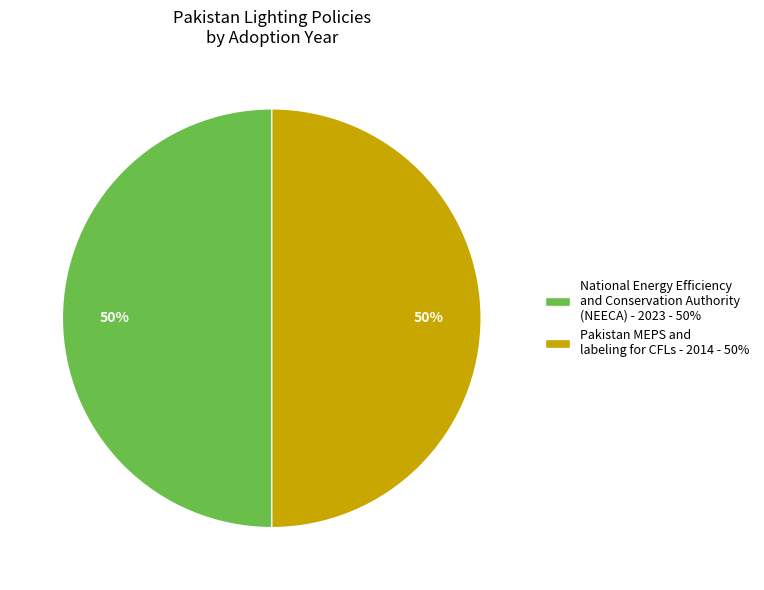

Approximately how many times larger is the value at National Energy Efficiency and Conservation Authority (NEECA) - 2023 - 50% compared to Pakistan MEPS and labeling for CFLs - 2014 - 50%?

1.0